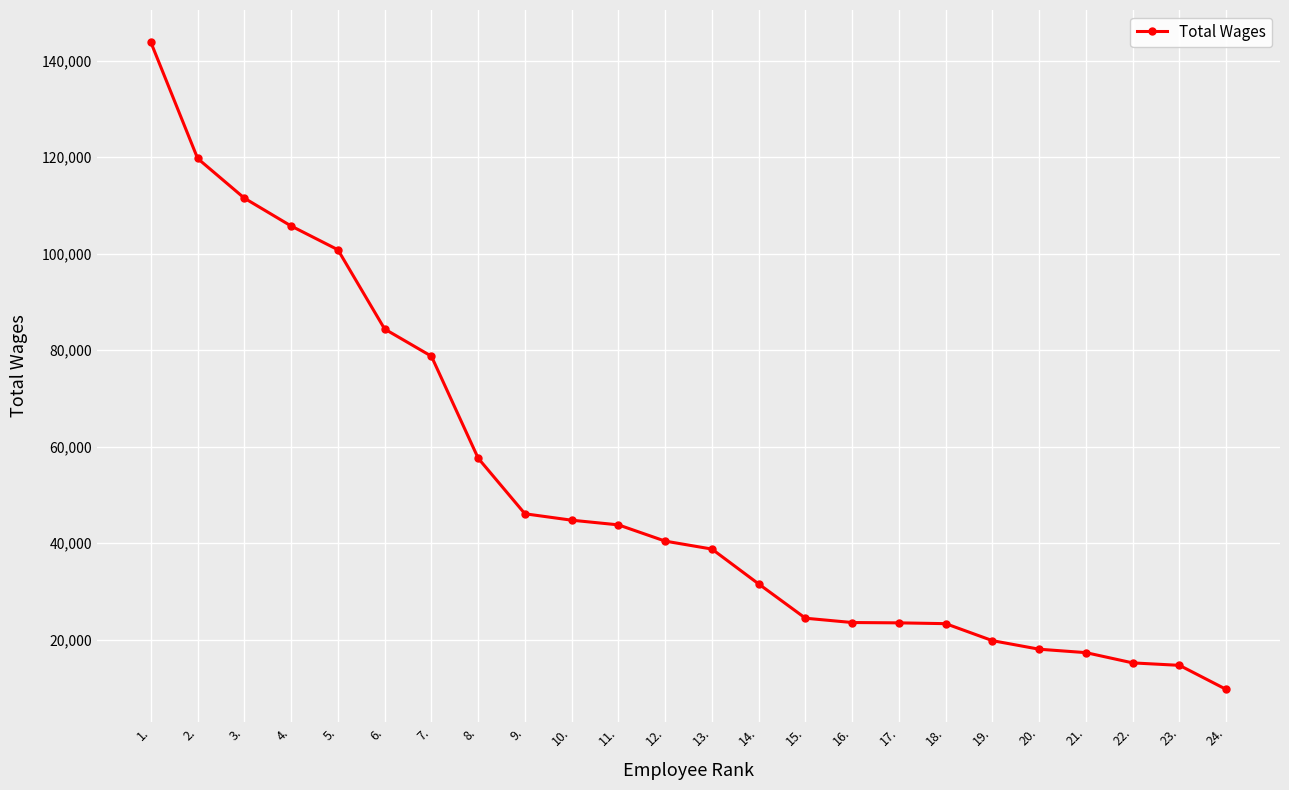

What is the approximate value at 10.?

44748